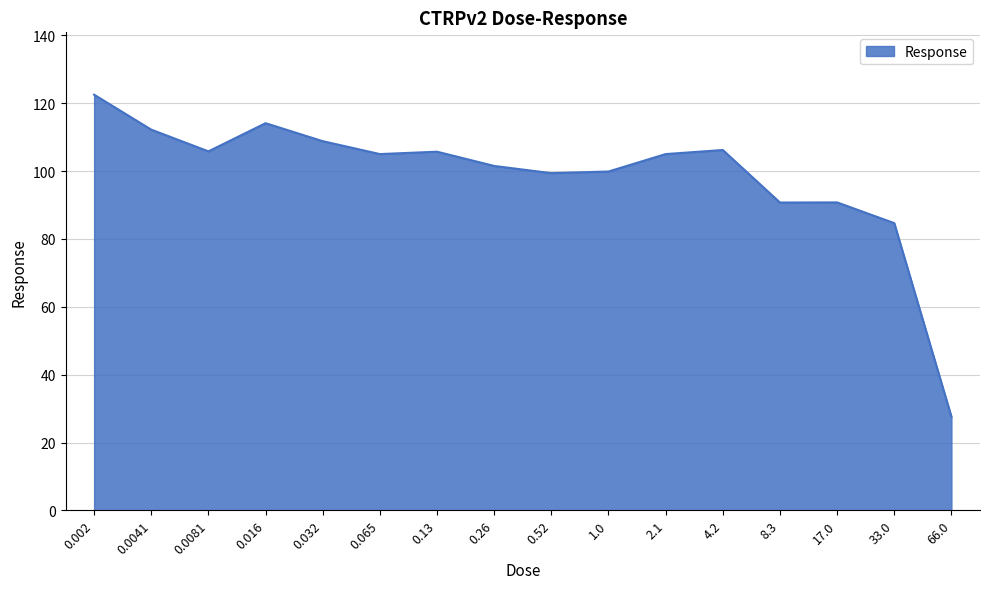

Count the number of data series in this chart.

1